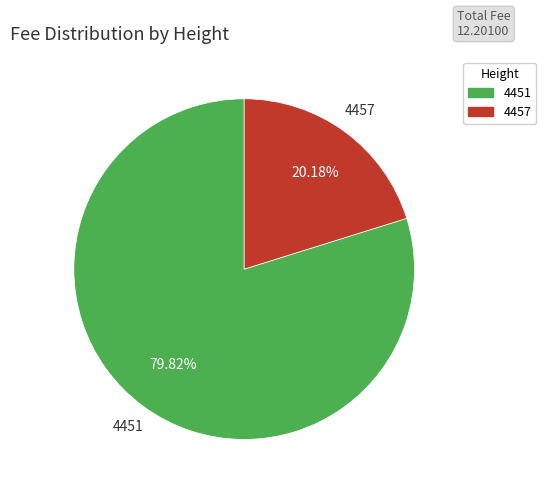

Which category accounts for the majority?

4451